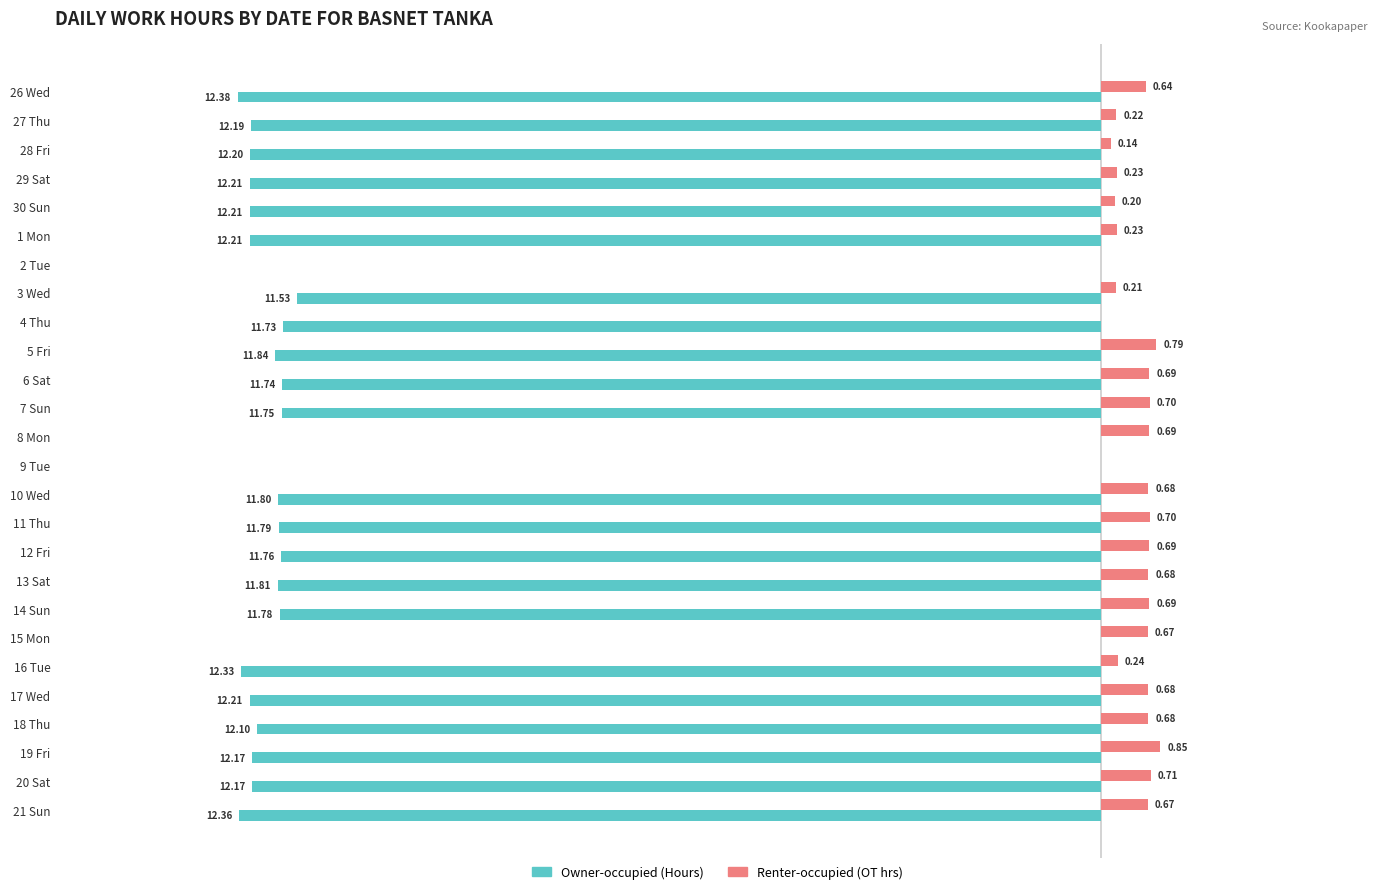

At which category is the sum across all series the highest?

8 Mon